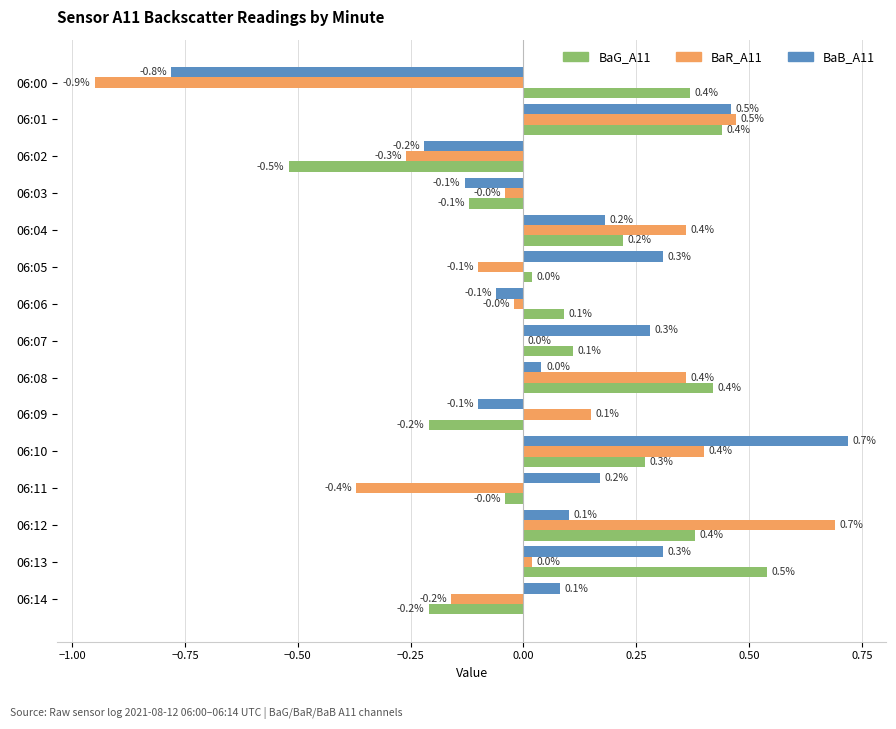

What is the total value across all series at 06:08?

0.8